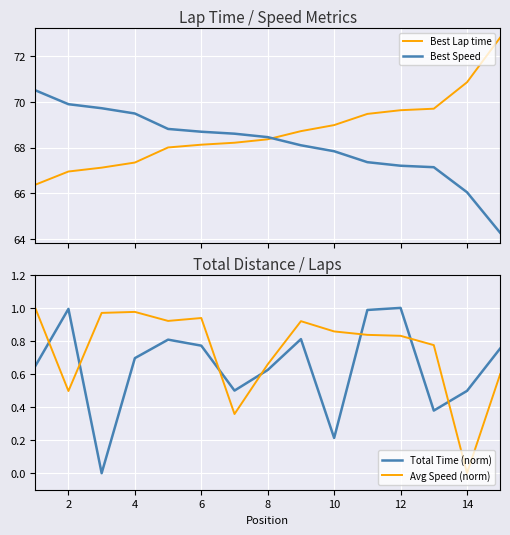

In Total Time (norm), how many points are lower than both neighbors (excluding endpoints)?

4